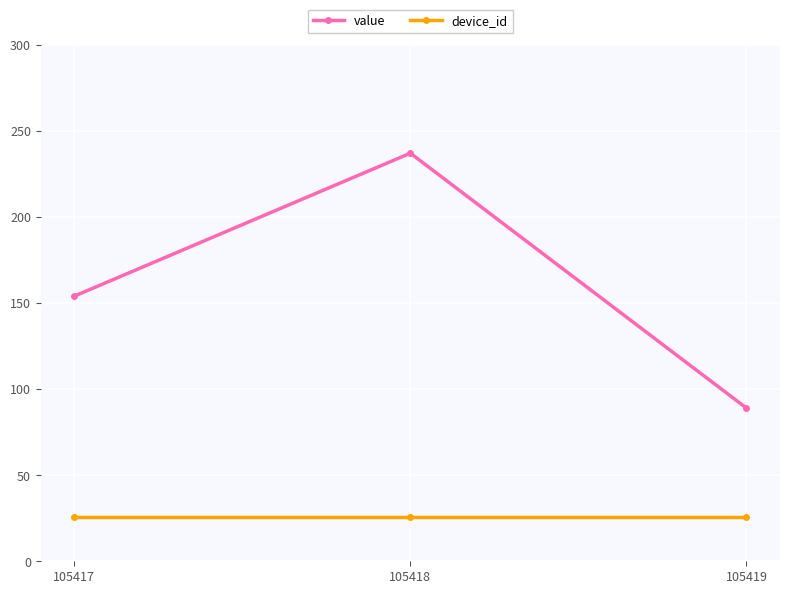

At how many categories does at least one series exceed 69?

3